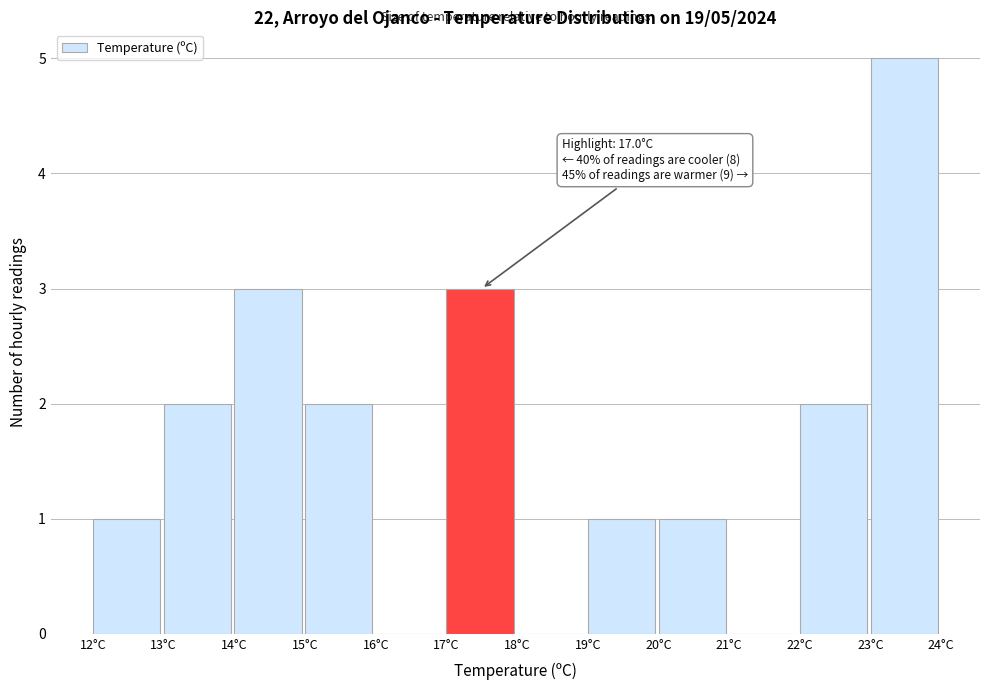

Over which range of the x-axis is the bar tallest?

23 to 24